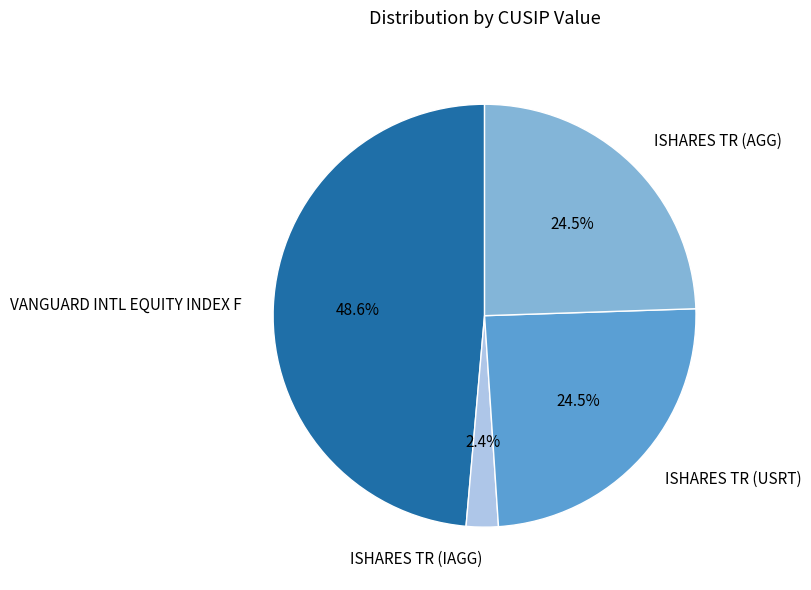

The ISHARES TR (USRT) slice represents 34% of the pie. True or false?

False